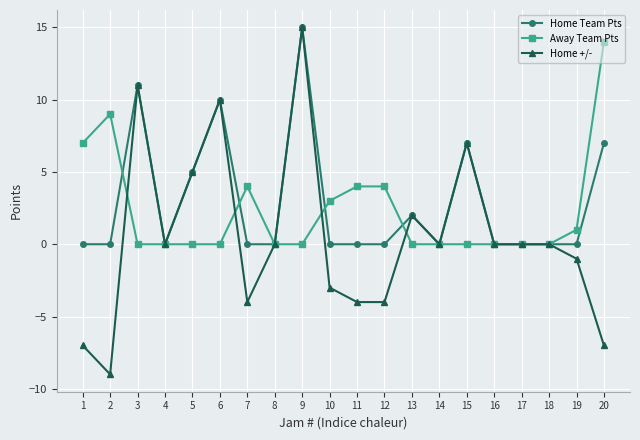

Which series has the largest range (max minus min)?

Home +/-